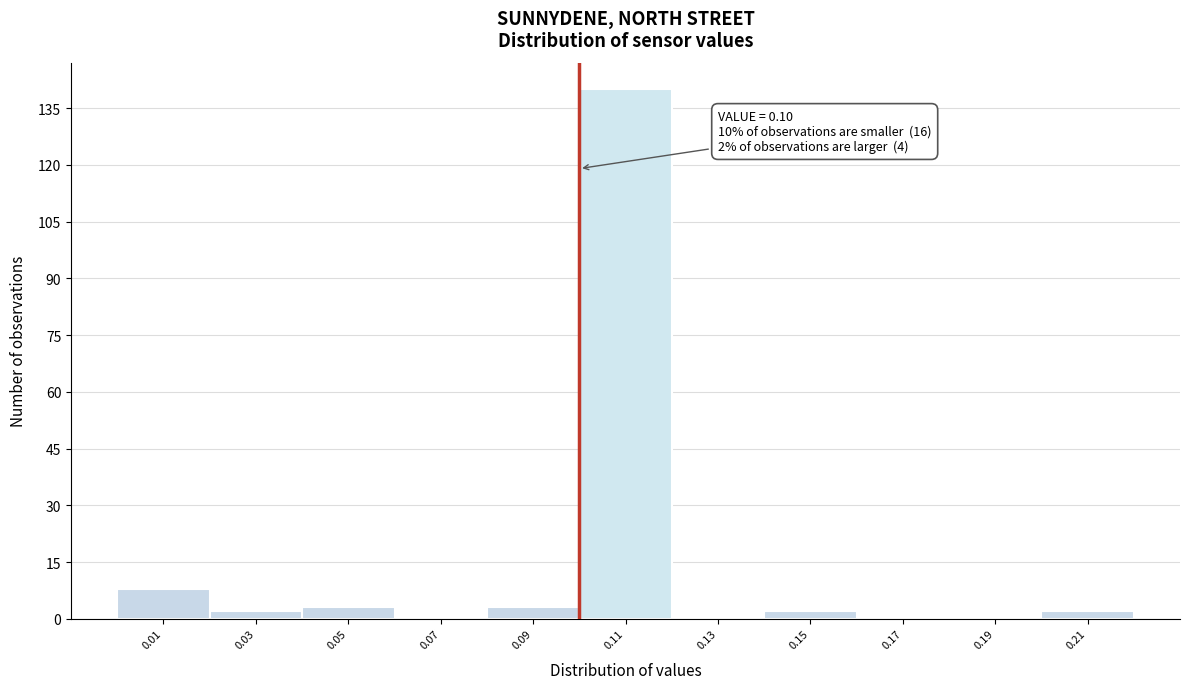

Which range on the x-axis has the tallest bar?

0.10 to 0.12